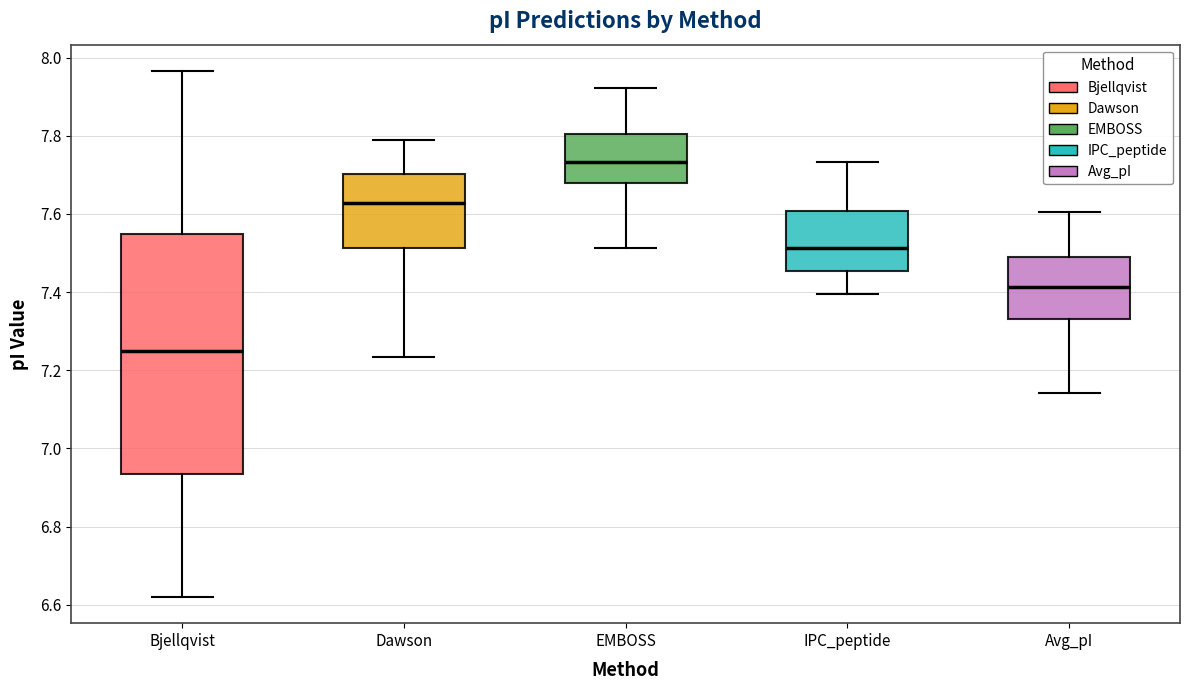

Which box is the tallest, from its lower edge to its upper edge?

Bjellqvist